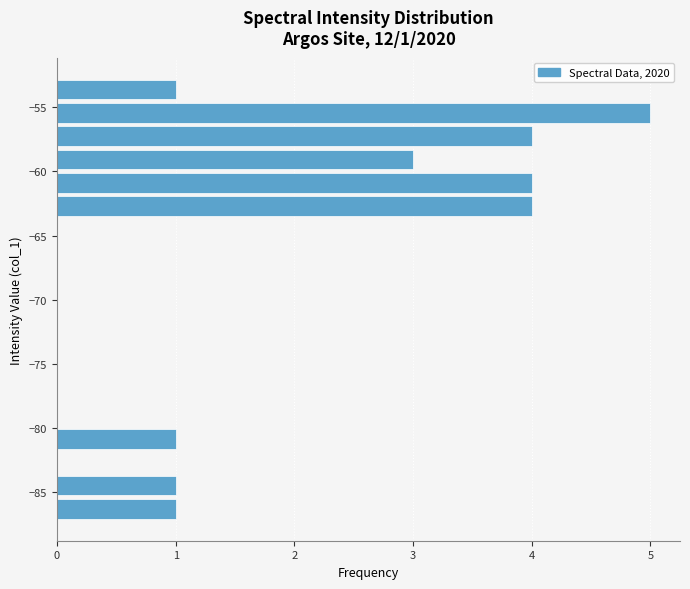

Around what value on the y-axis is the longest bar? Give the approximate position of its centre, as read against the axis.

-55.5